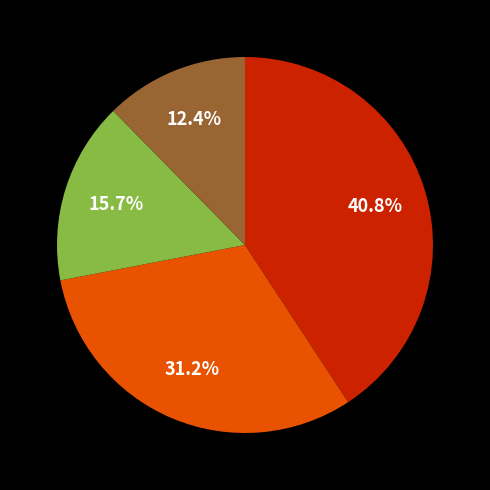

Is there a majority slice in this chart?

No